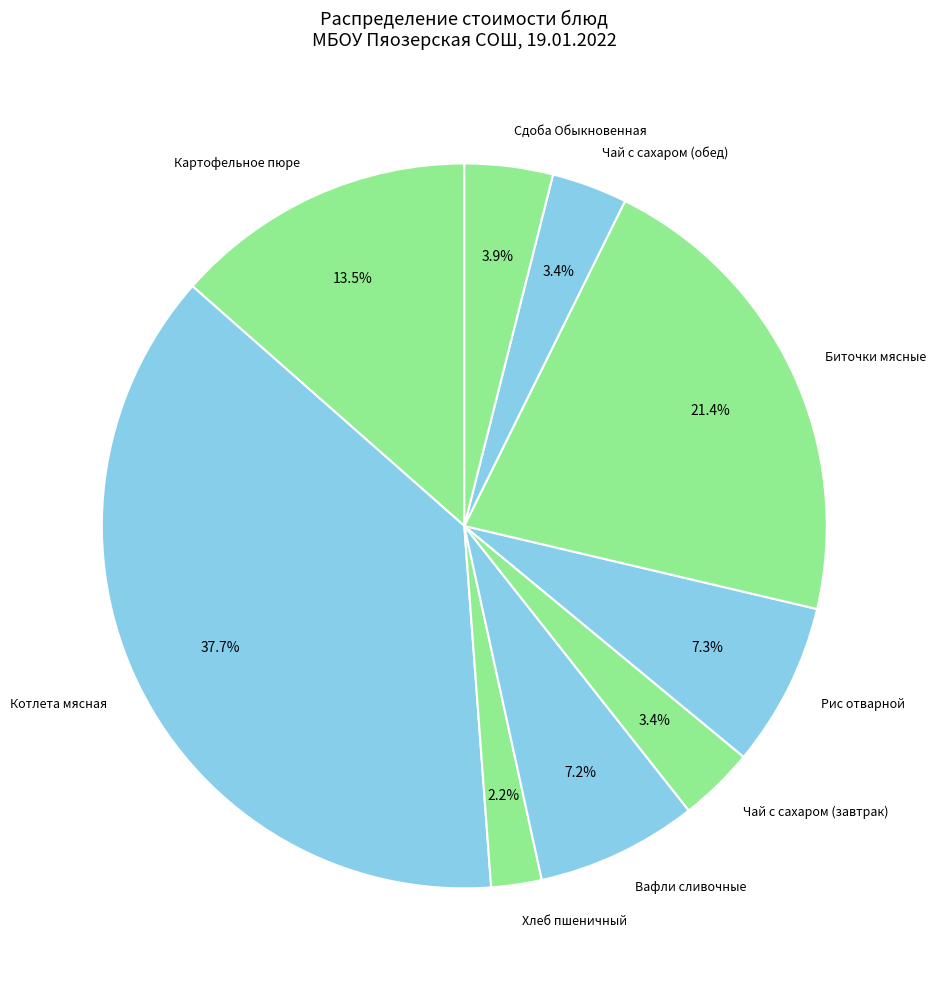

What is the ratio of the value at Котлета мясная to the value at Вафли сливочные?

5.2